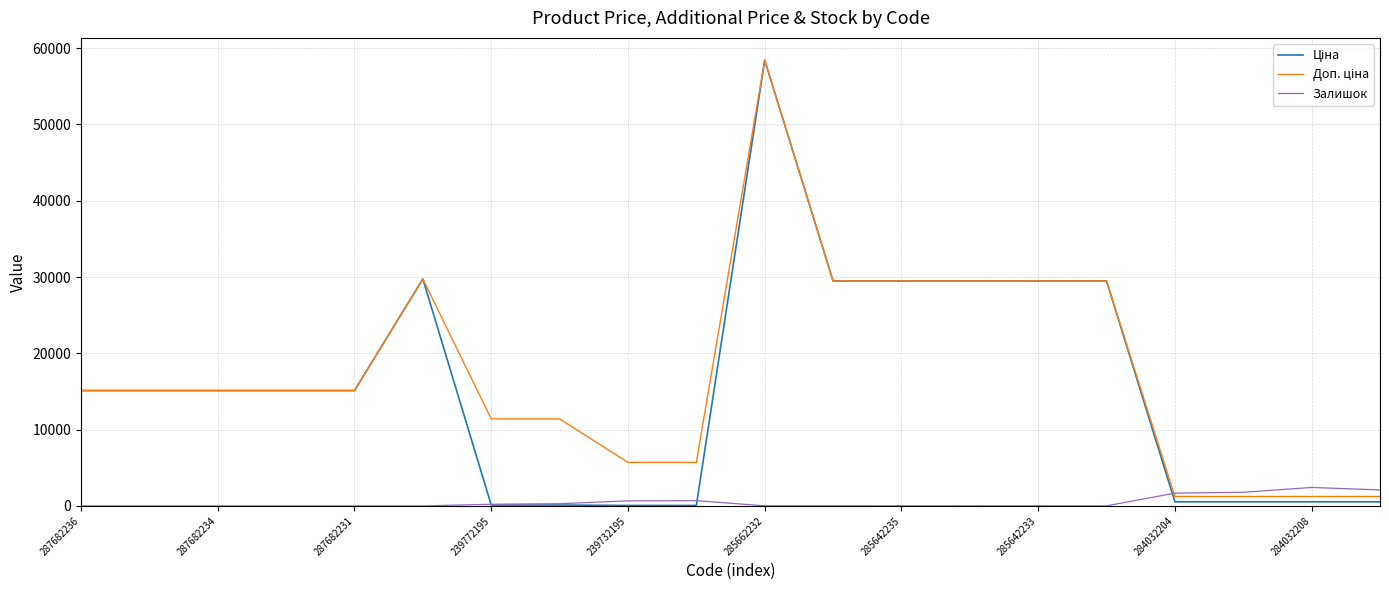

What is the greatest value displayed?

58426.5